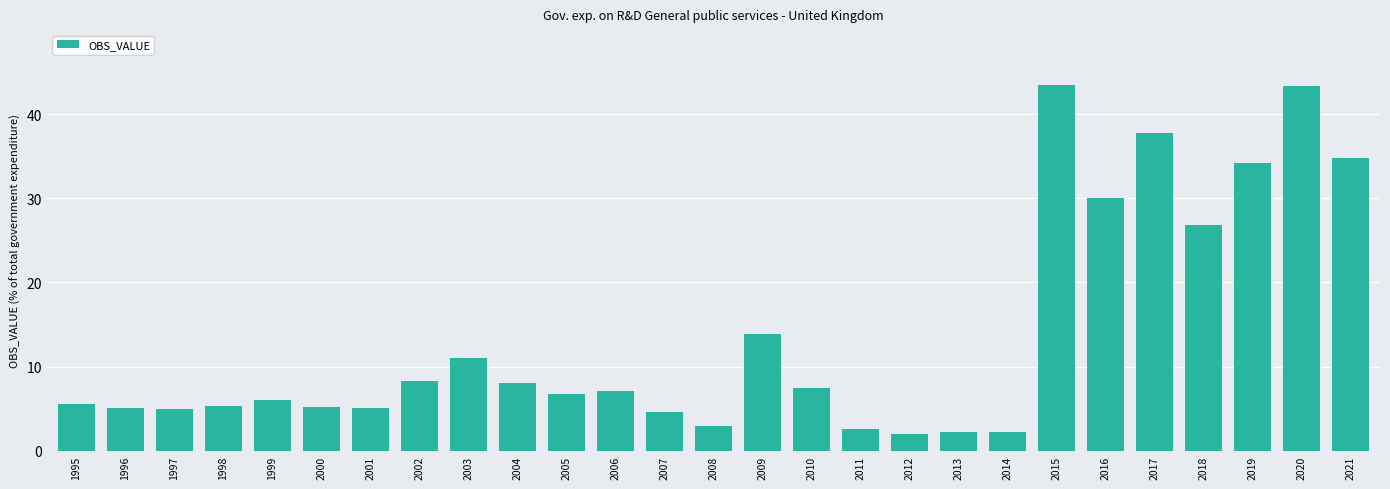

What is the smallest value displayed?

2.1